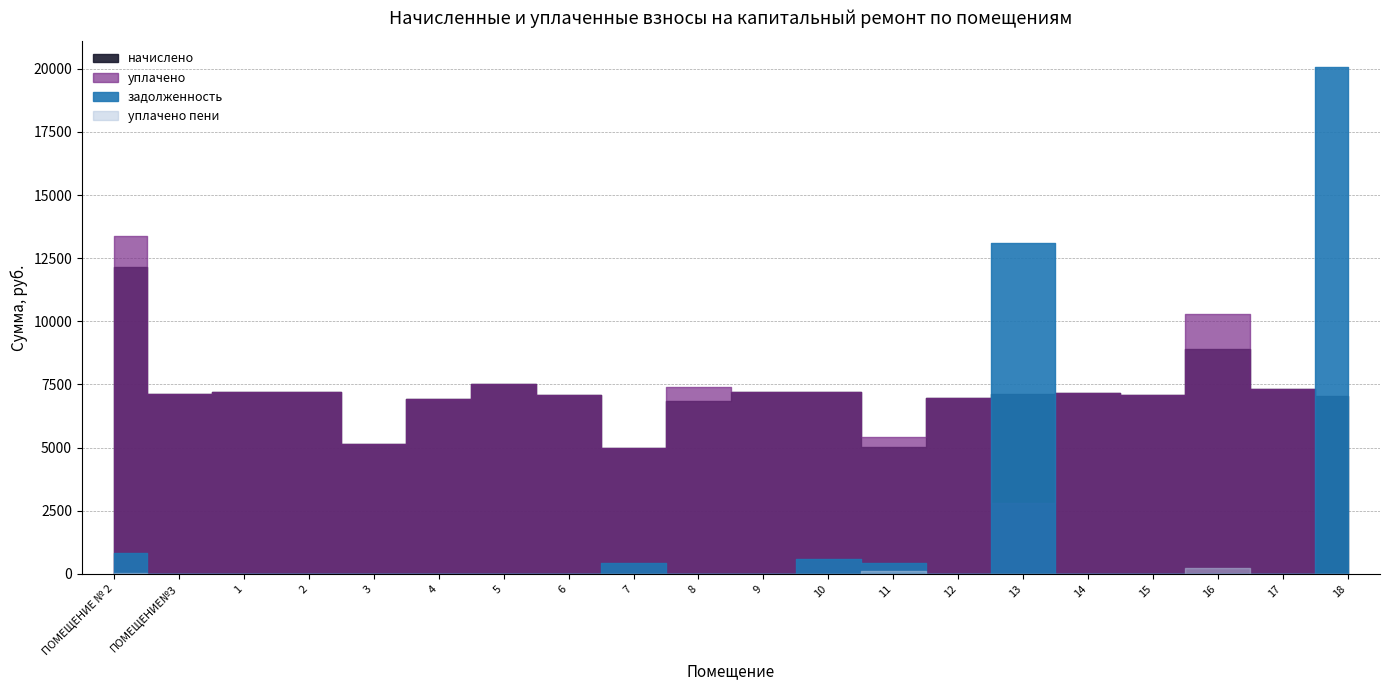

True or false: начислено and уплачено пени cross at least once.

False